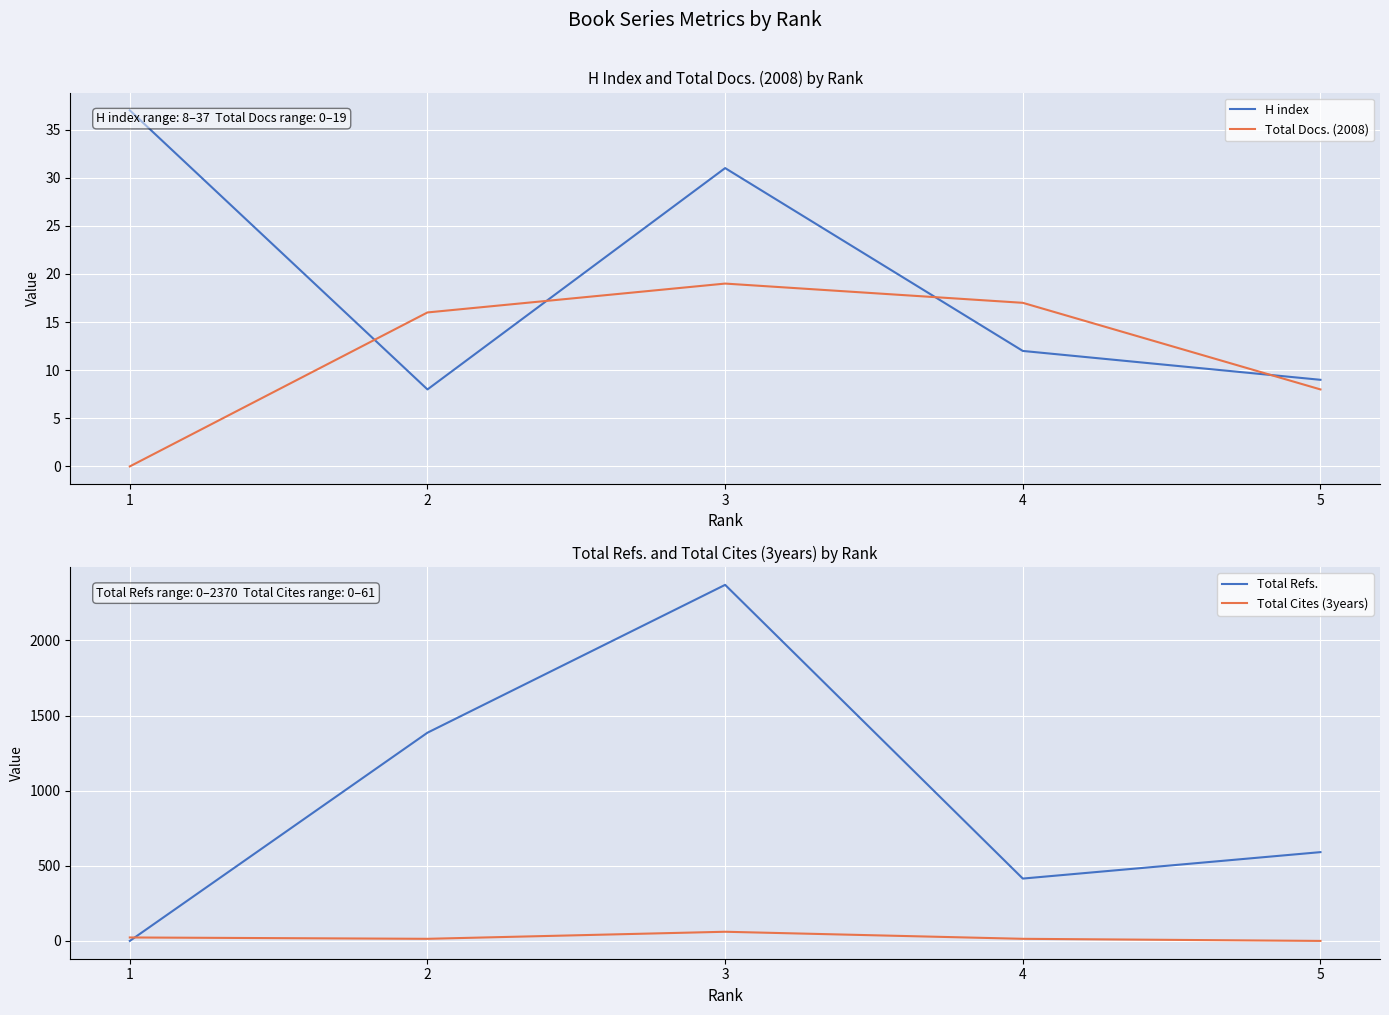

True or false: Total Refs. and Total Docs. (2008) intersect in this chart.

False